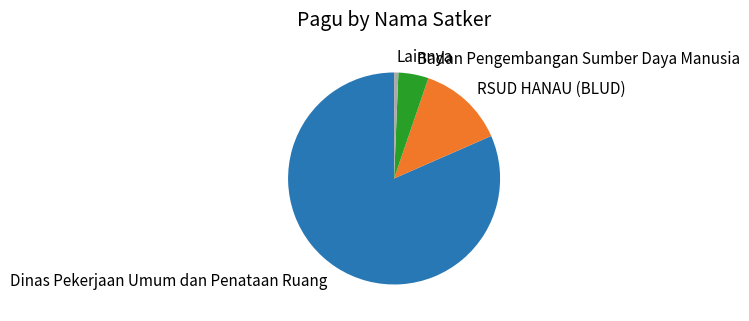

Is it true that Badan Pengembangan Sumber Daya Manusia is 9% of the pie?

False